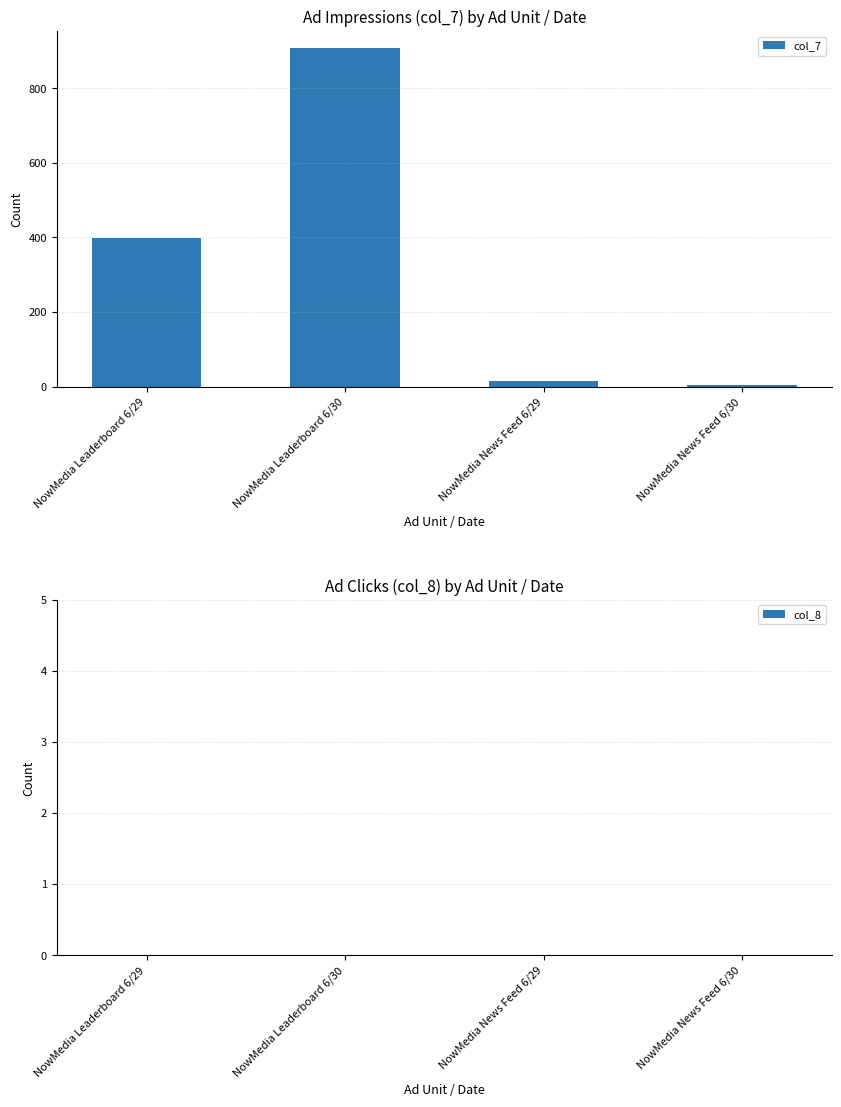

What is the difference between the maximum and second lowest values?

892